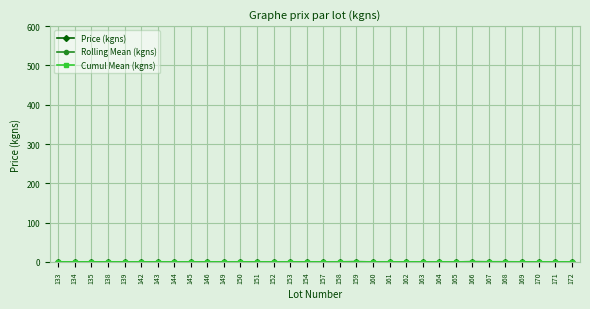

Is the value of Rolling Mean (kgns) at 145 greater than the value of Price (kgns) at 150?

Yes